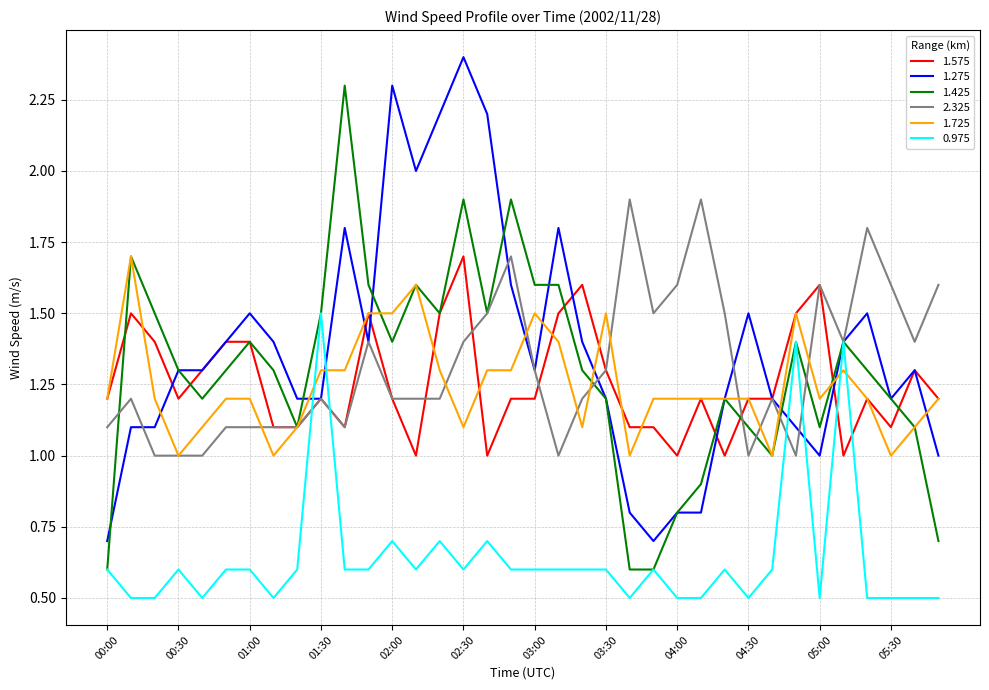

What is the minimum value shown in the chart?

0.5